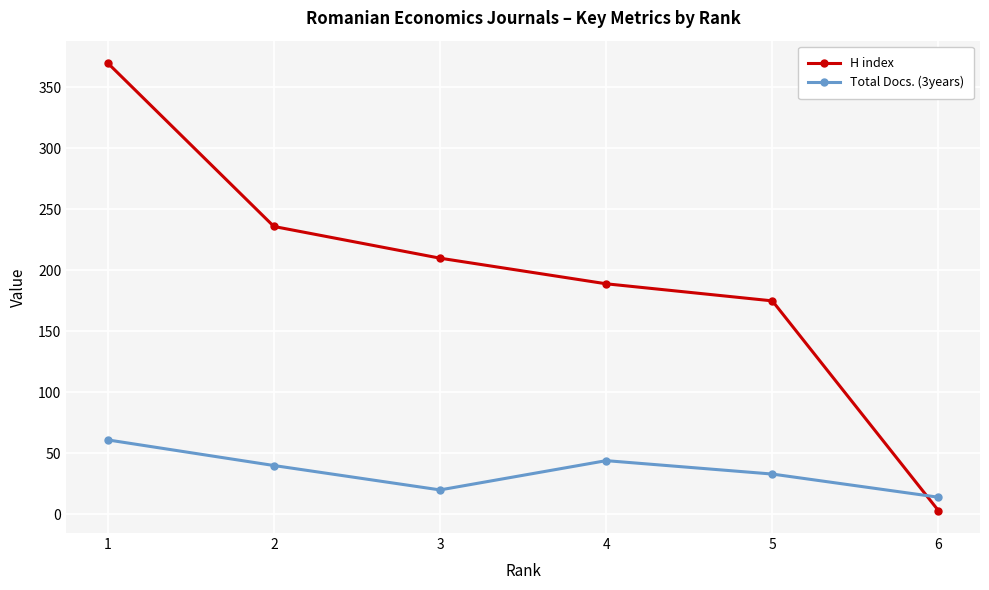

Which series changed the most between 1 and 2?

H index